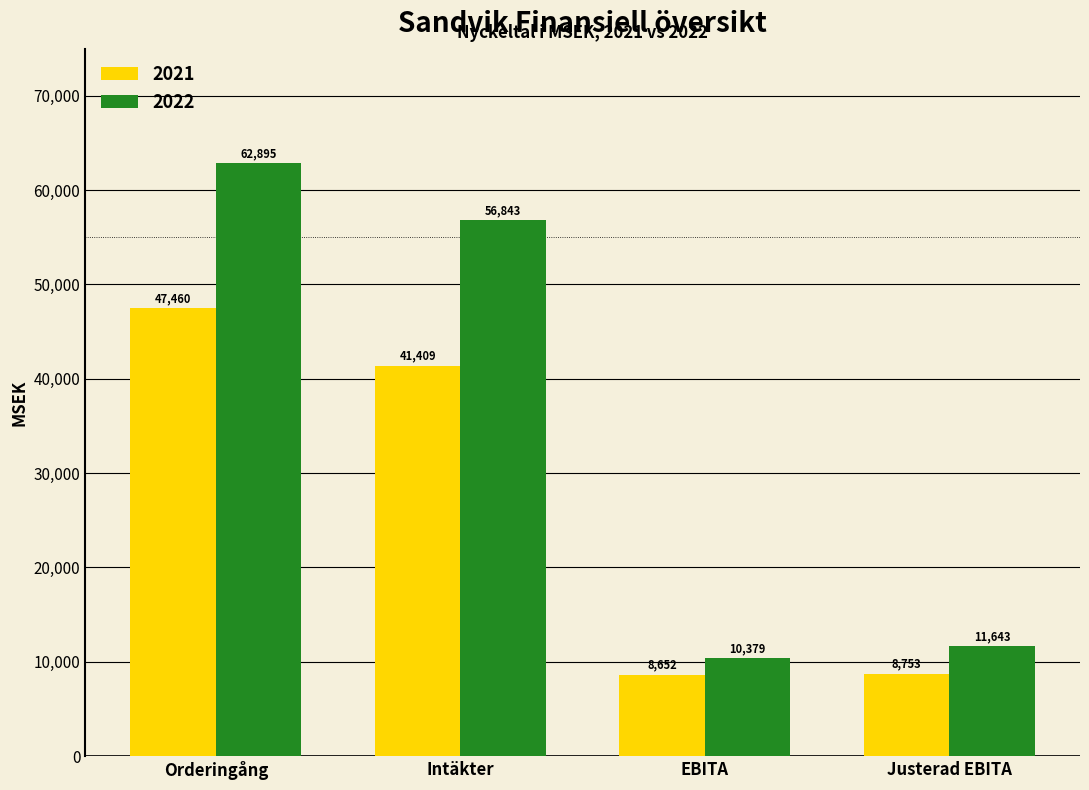

Is the value of 2021 at EBITA greater than the value of 2022 at EBITA?

No